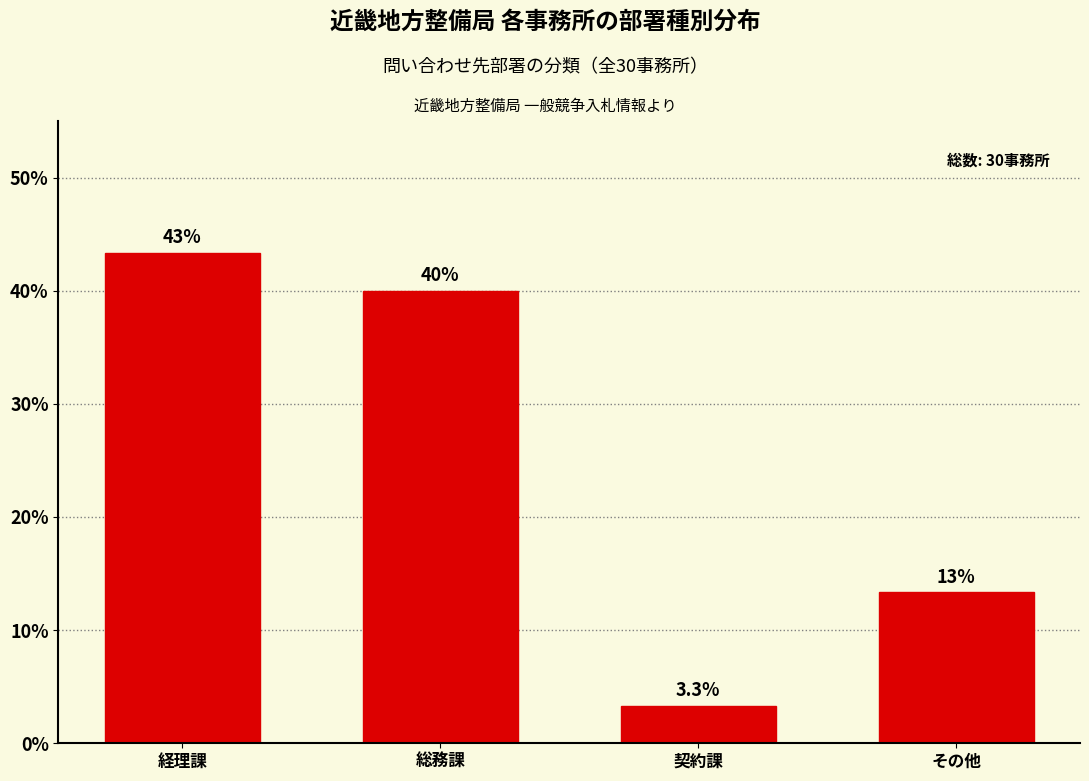

Reading left to right, list all the values displayed in this chart.

43.3	40.0	3.3	13.3